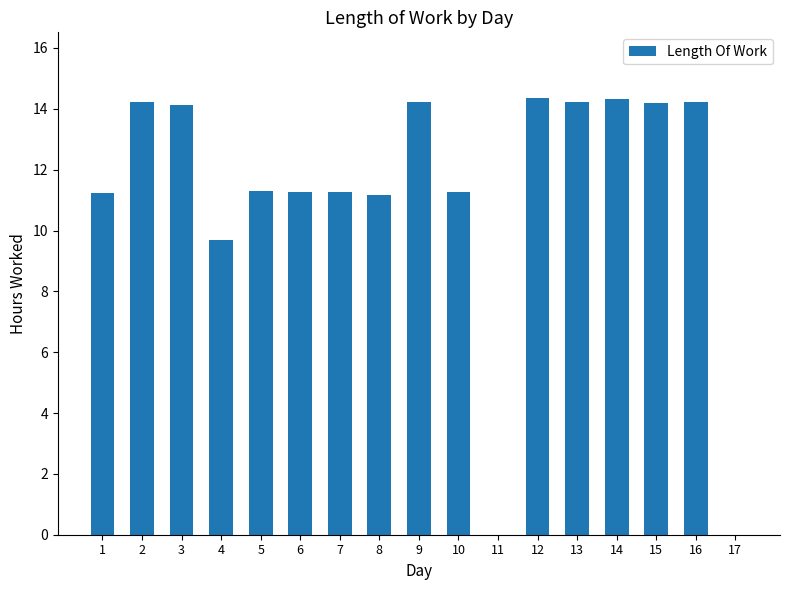

At which label does the data first exceed 11?

1